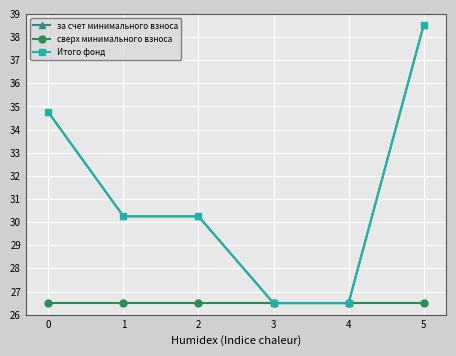

Does the chart have visible grid lines?

Yes